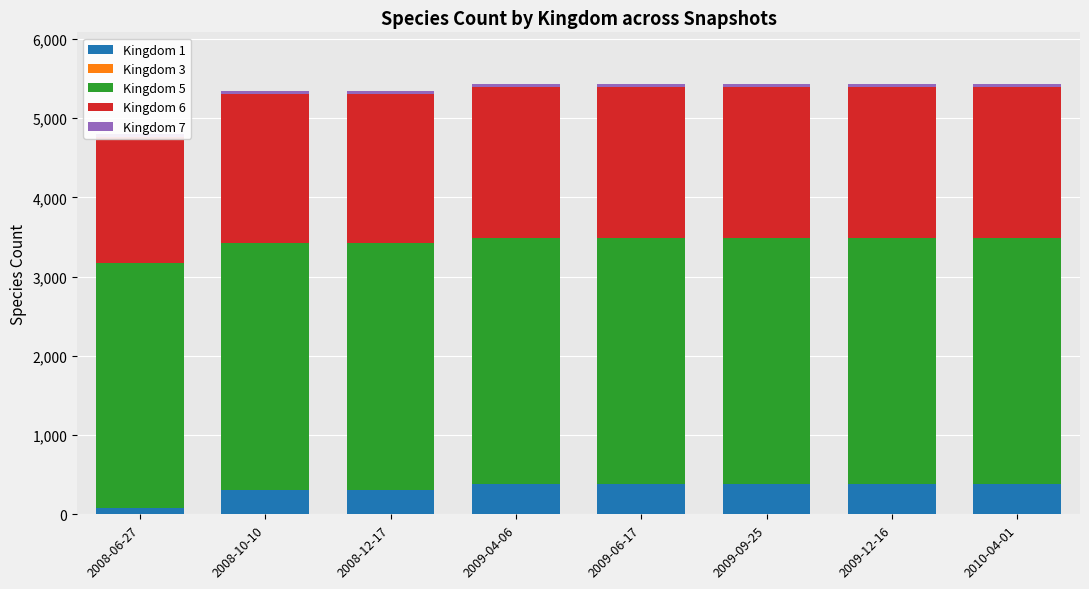

Which has a higher value, 2009-09-25 or 2009-12-16?

2009-09-25